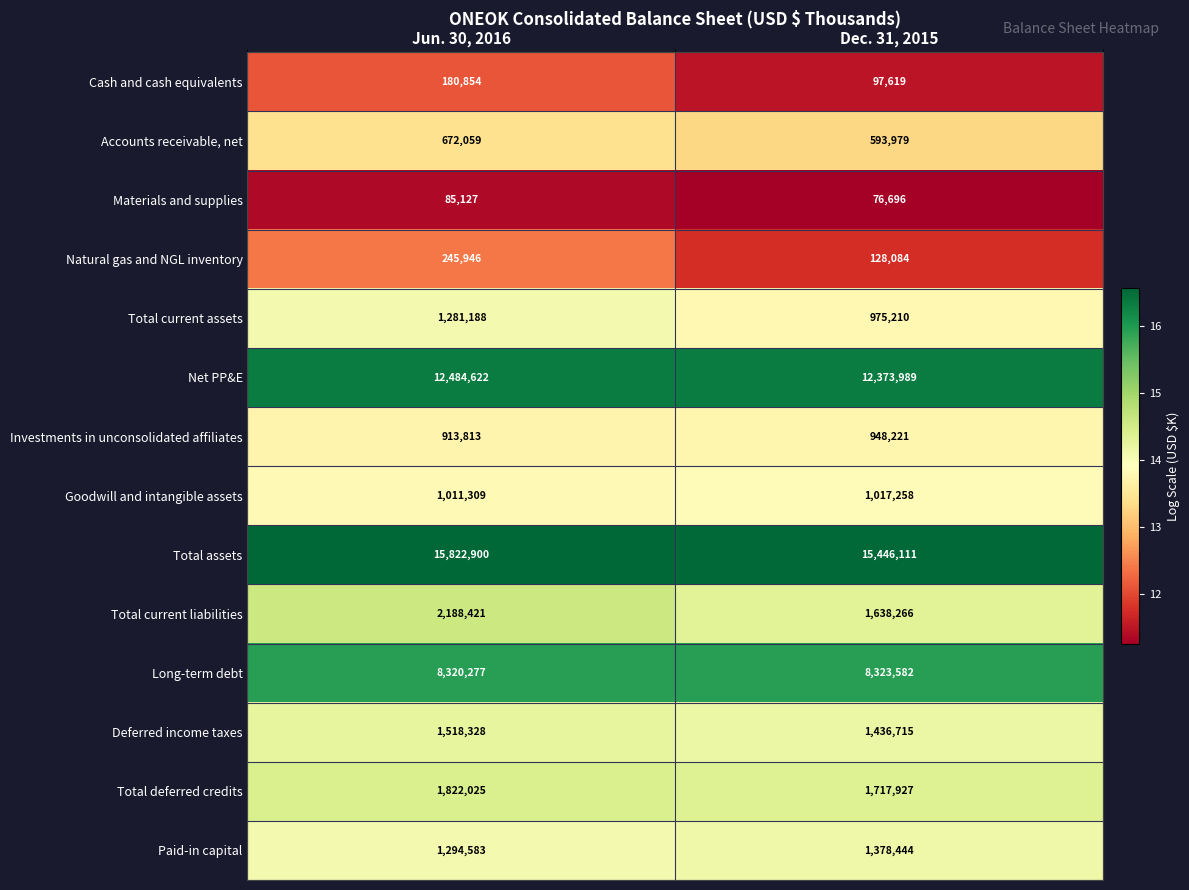

Which category has the highest value across all series?

Jun. 30, 2016